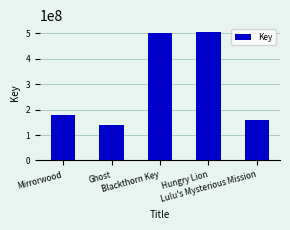

Reading left to right, list all the values displayed in this chart.

Mirrorwood=180148471	Ghost=139631199	Blackthorn Key=501383390	Hungry Lion=506003870	Lulu's Mysterious Mission=157621282